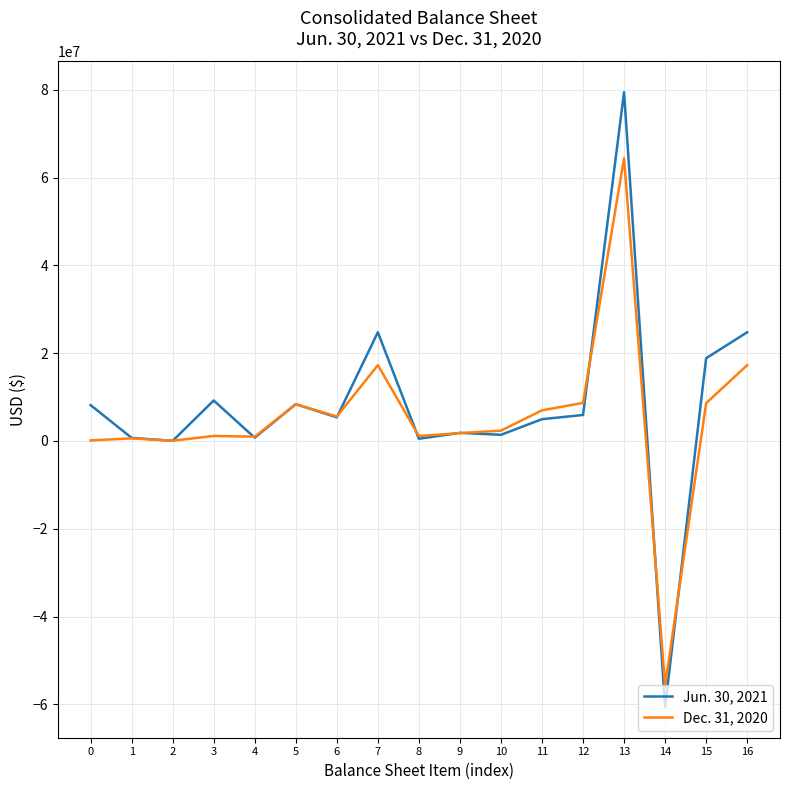

At which category is the sum across all series the highest?

13